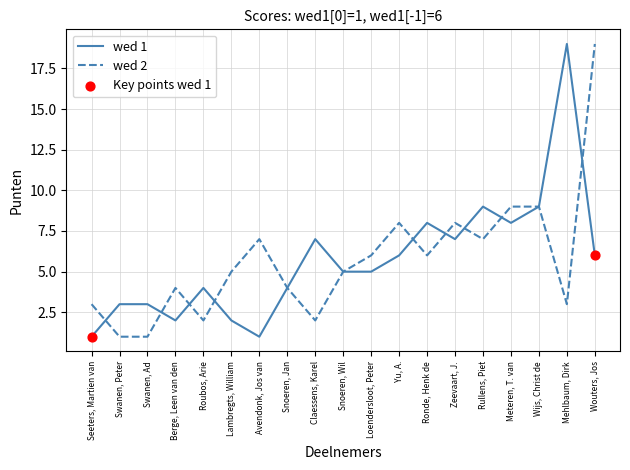

What is the total value across all series at Seeters, Martien van?

4